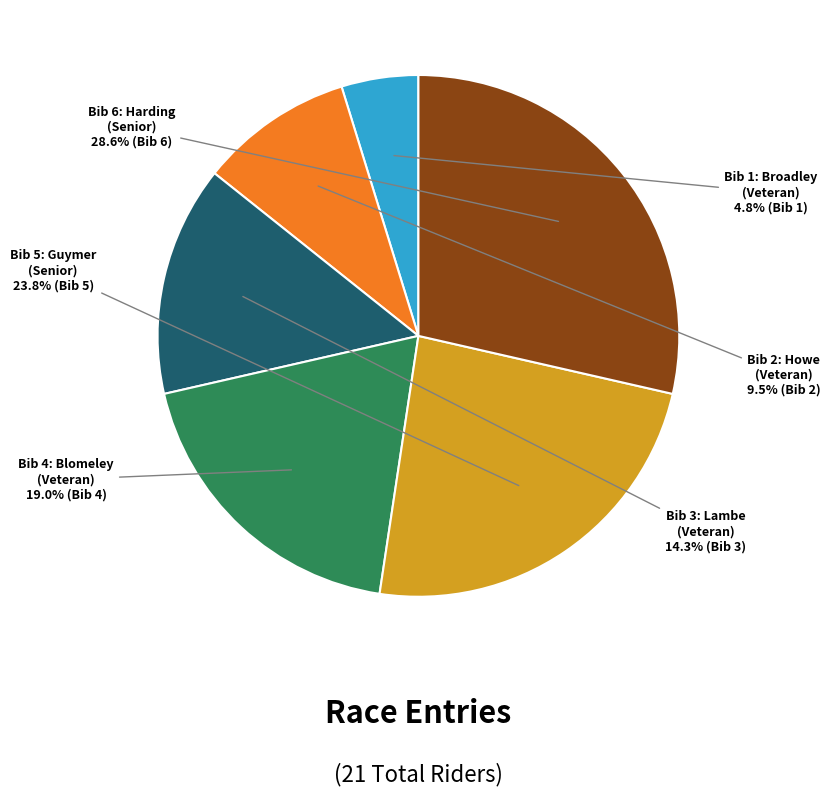

What is the largest slice in the pie chart?

Bib 6: Harding (Senior)